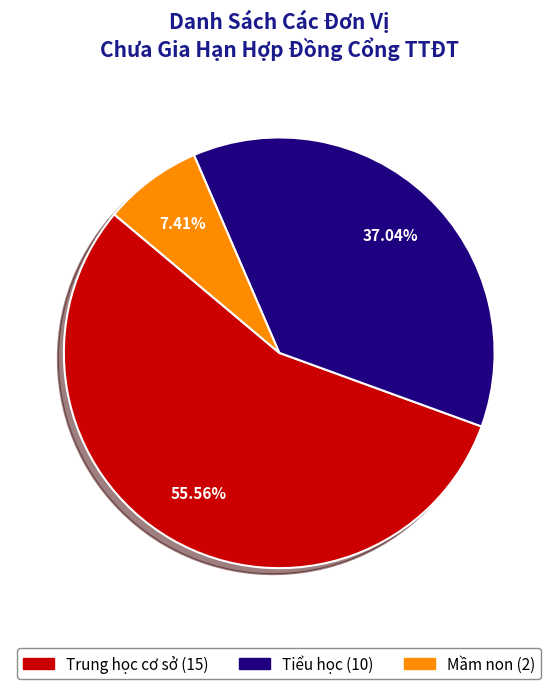

The Trung học cơ sở slice represents 56% of the pie. True or false?

True